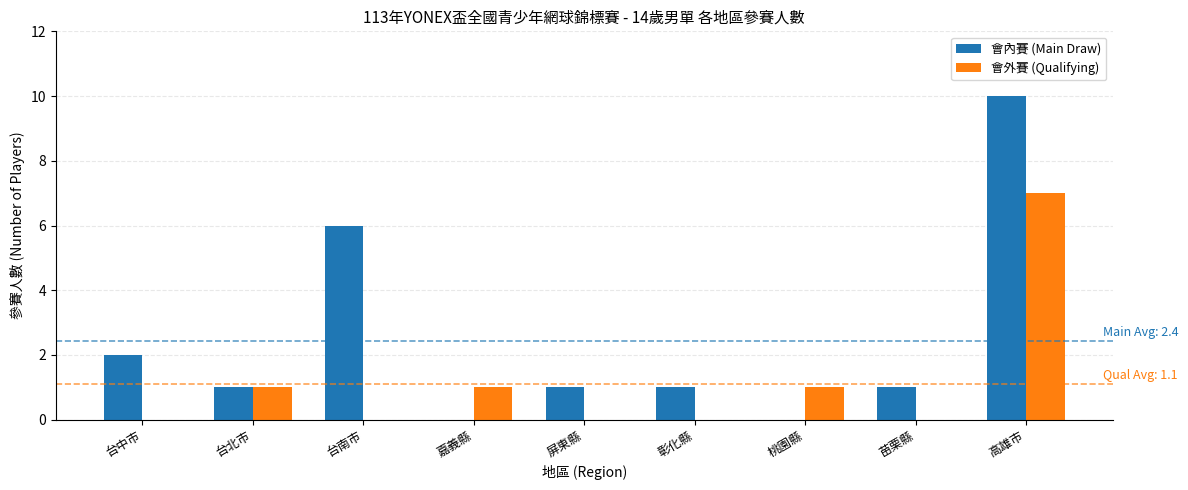

Where is 會內賽 (Main Draw) nearest to the value 5?

台南市